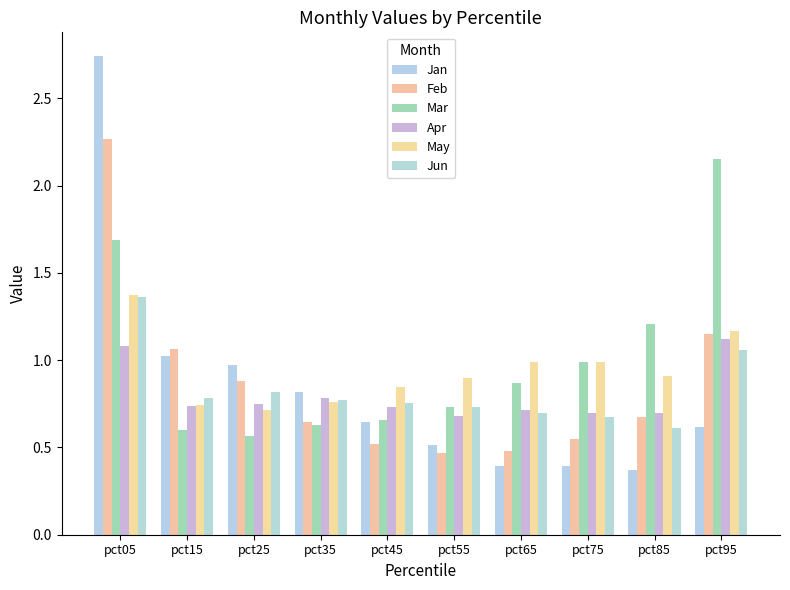

What is the difference between the highest and lowest values at pct25?

0.4